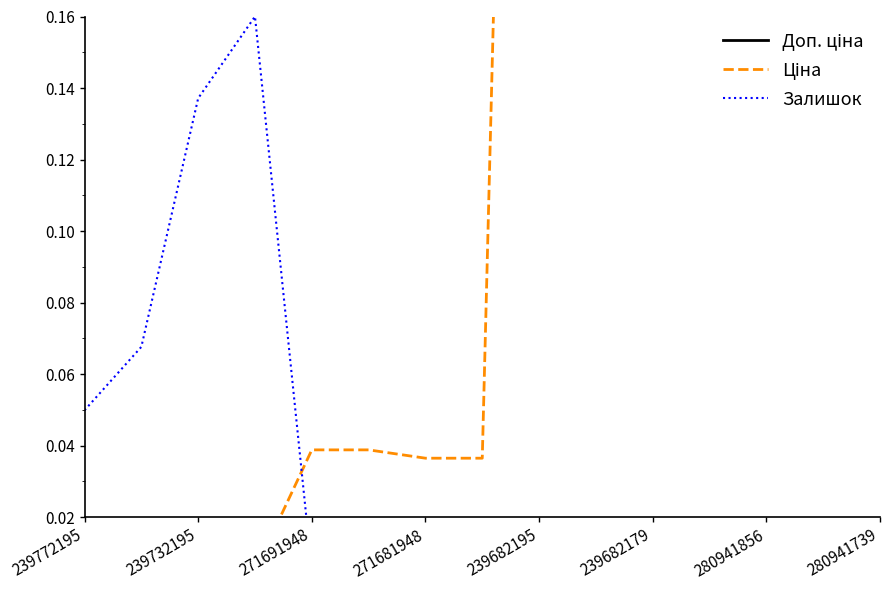

Which series has the largest total across all categories?

Доп. ціна